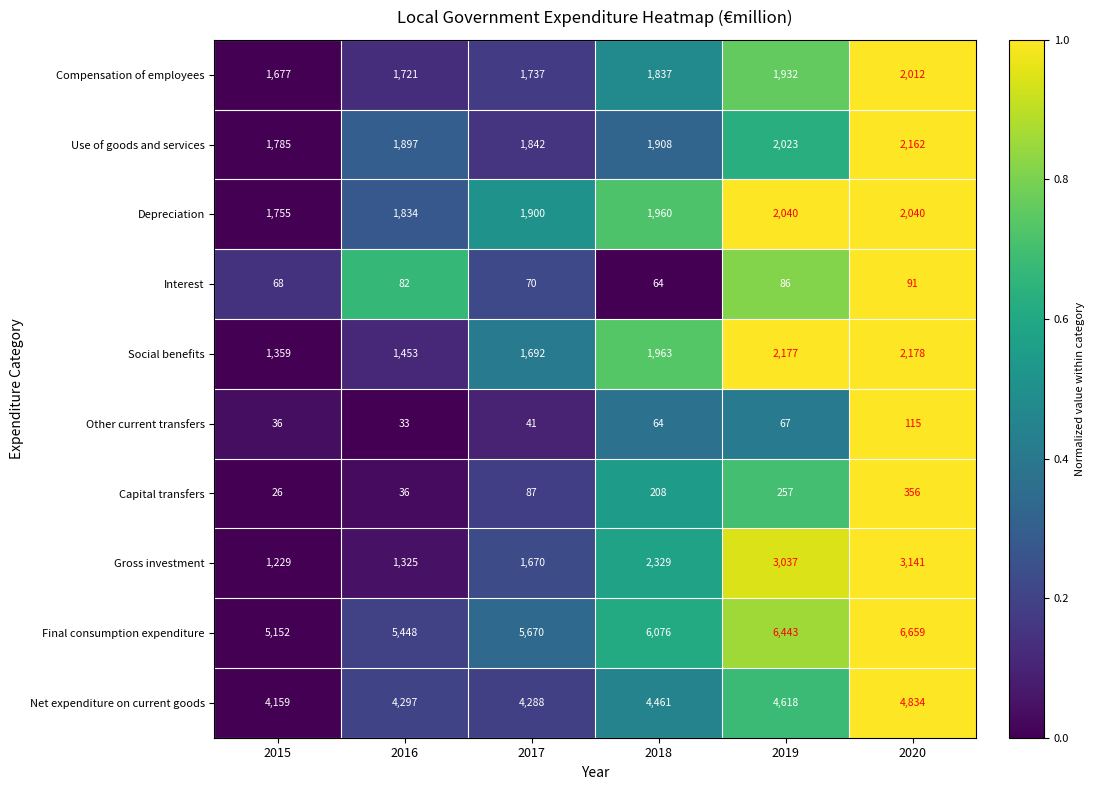

At 2020, list the series in order from smallest to largest.

Interest, Other current transfers, Capital transfers, Compensation of employees, Depreciation, Use of goods and services, Social benefits, Gross investment, Net expenditure on current goods, Final consumption expenditure